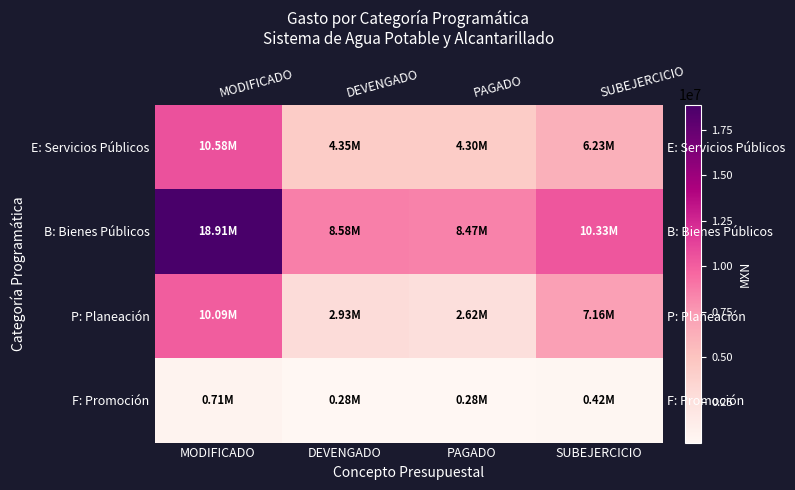

Is it true that F: Promoción equals 706067.7 at MODIFICADO?

True